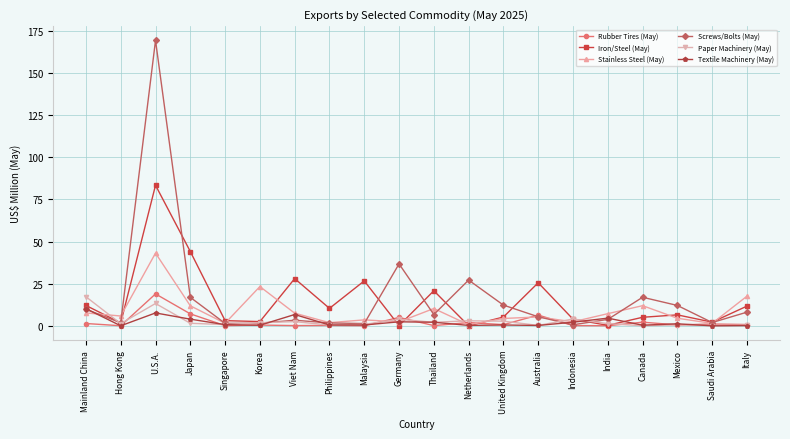

At which category is the sum across all series the highest?

U.S.A.